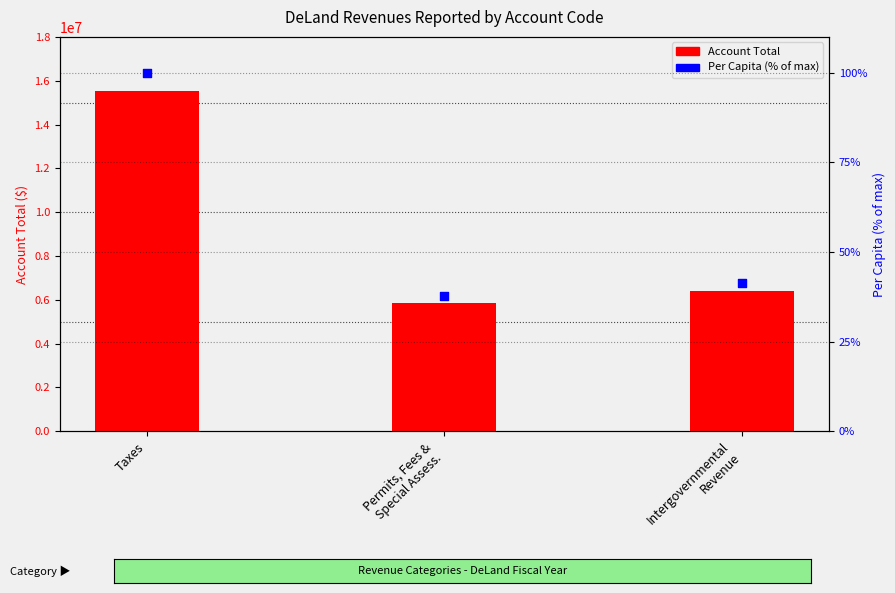

Which series contains the lowest Y value?

Per Capita (% of max)